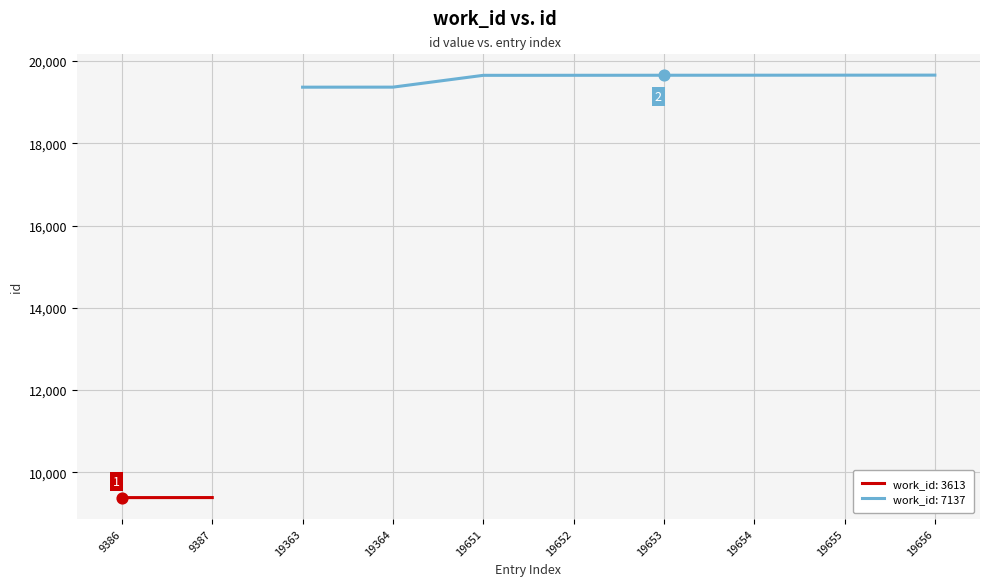

Is it true that work_id: 7137 equals 19654 at 19654?

True